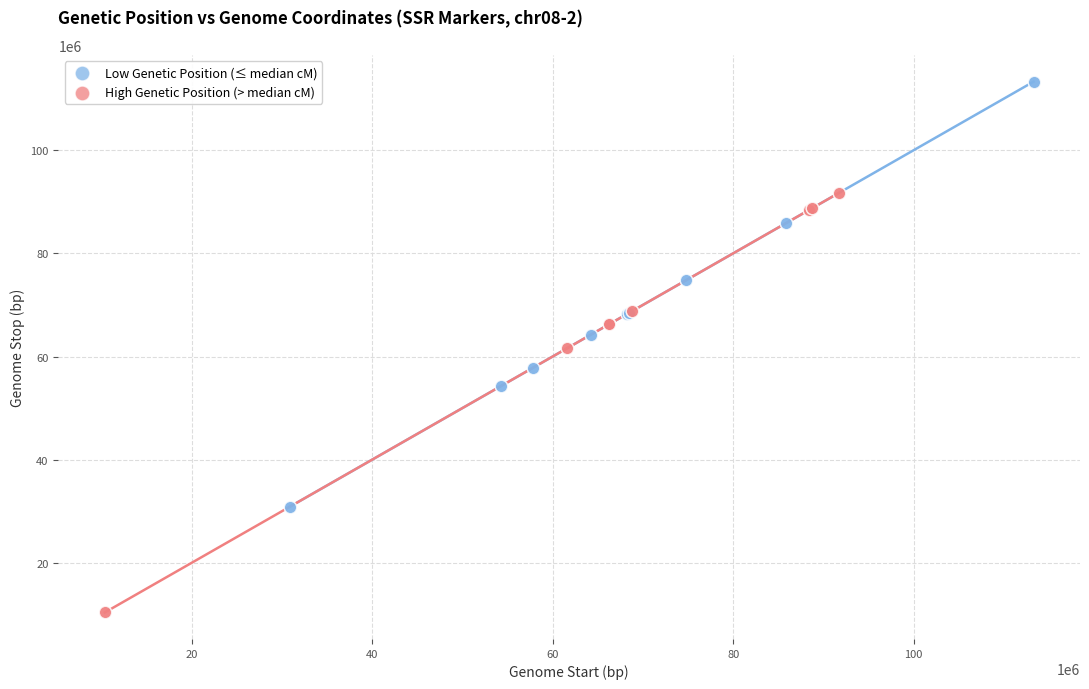

Which series reaches the minimum Y coordinate?

High Genetic Position (> median cM)